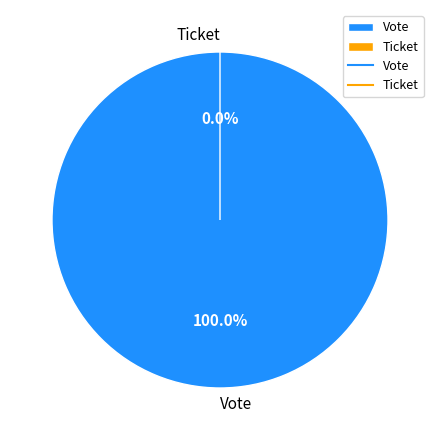

The Ticket slice represents 0% of the pie. True or false?

True